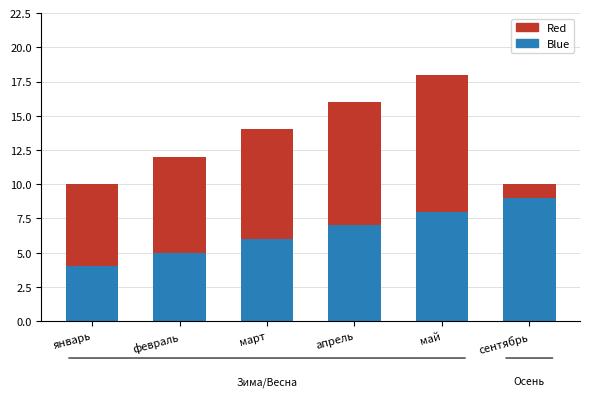

What is the difference between the maximum and second lowest values in the Blue series?

4